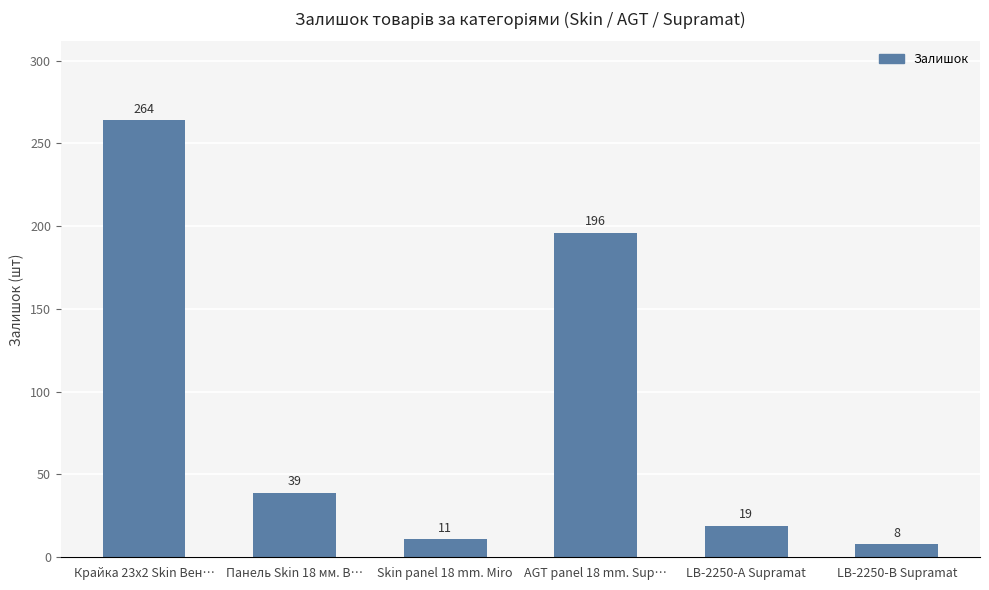

The value at Крайка 23x2 Skin Вен… is 423. True or false?

False